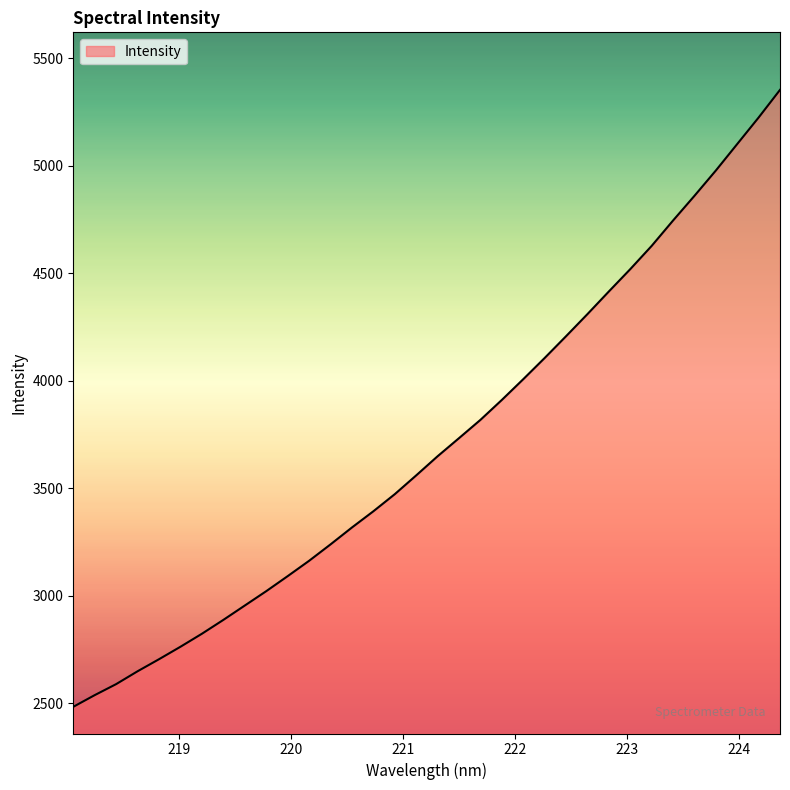

What is the smallest value displayed?

2483.4